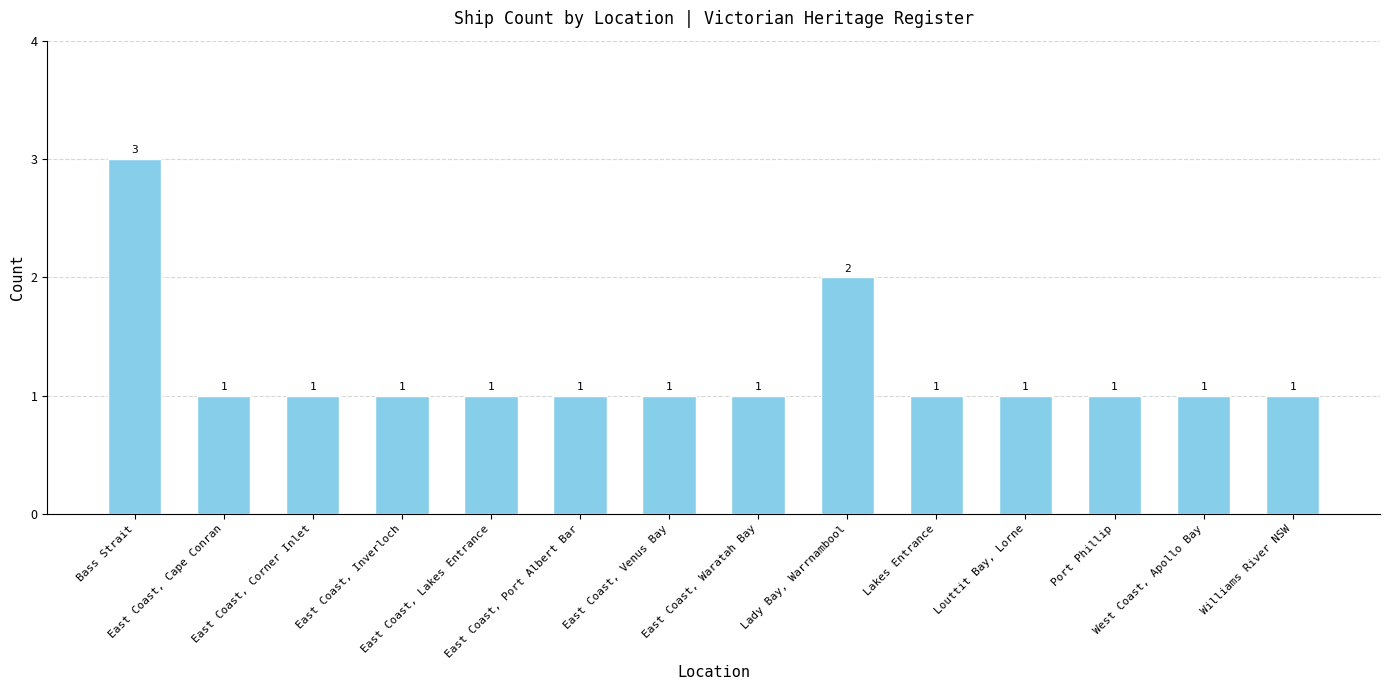

Count the number of categories in the chart.

14